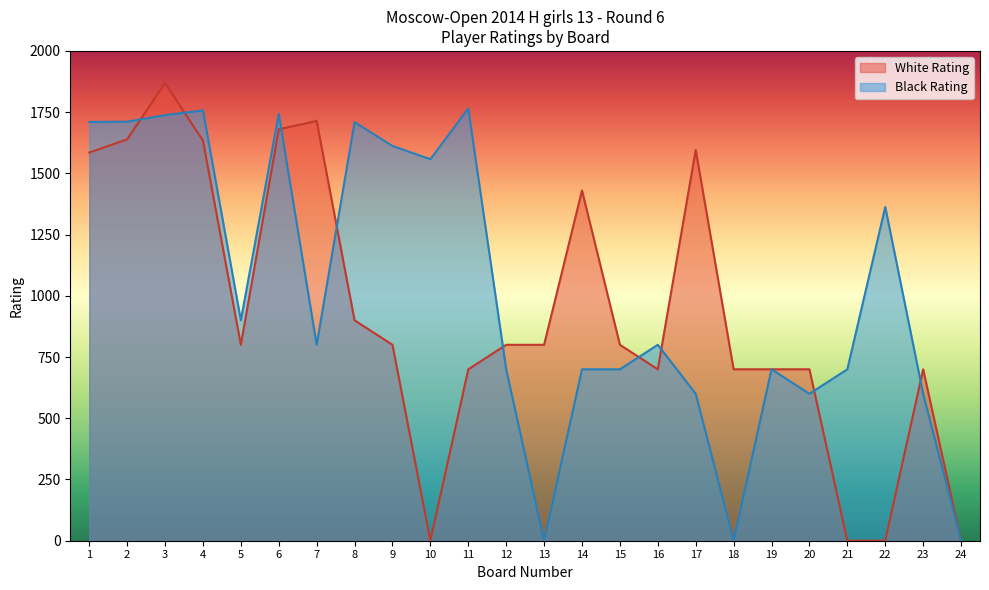

Which category has the highest value across all series?

3